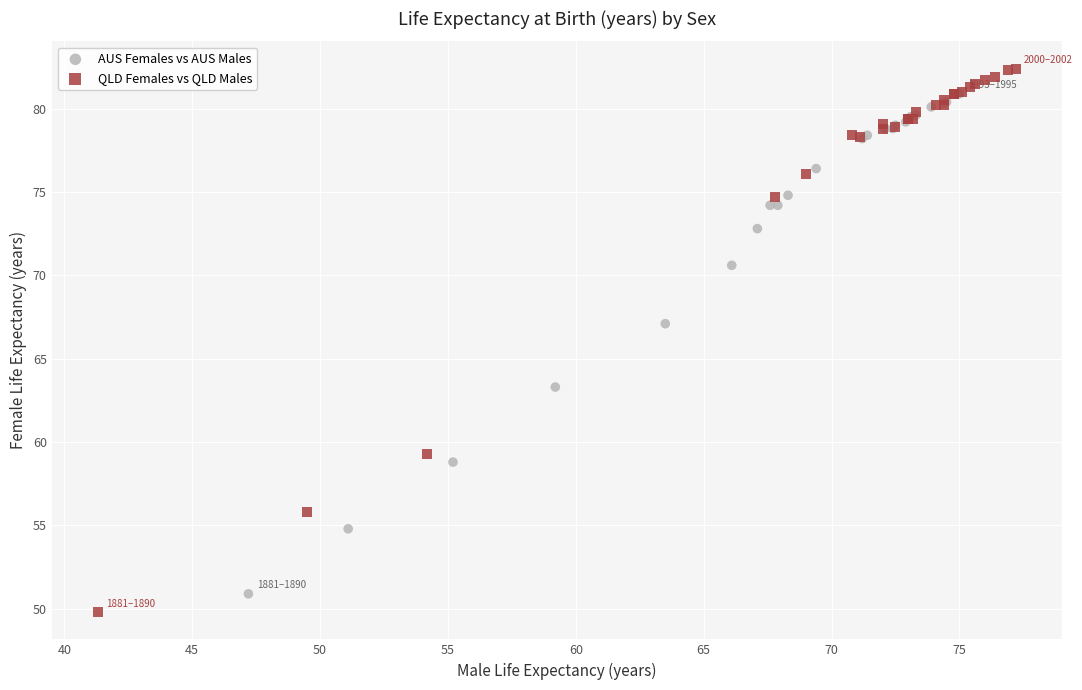

Which series contains the lowest Y value?

QLD Females vs QLD Males